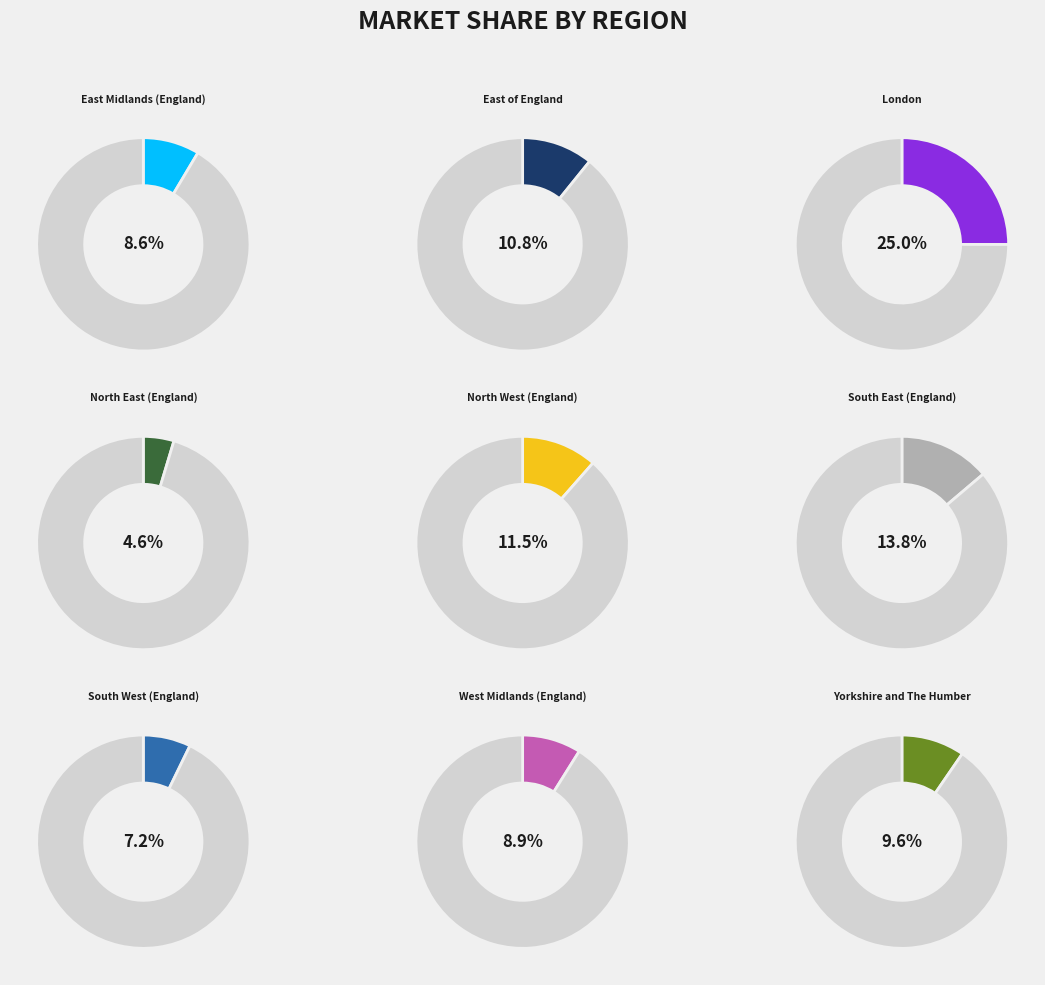

True or false: North West (England) accounts for 11% of the total.

True